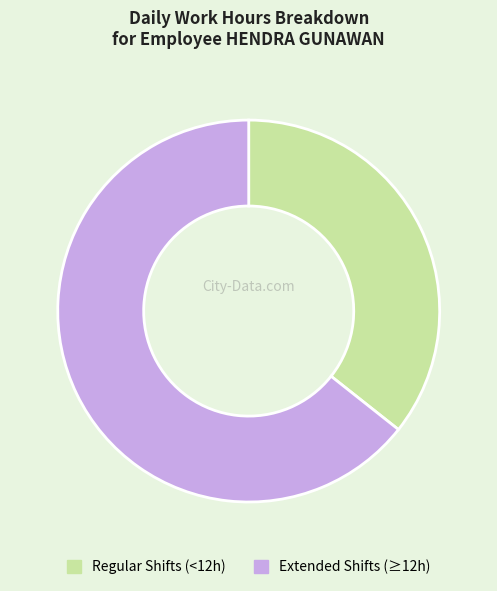

Which category has the biggest portion of the pie?

Extended Shifts (≥12h)